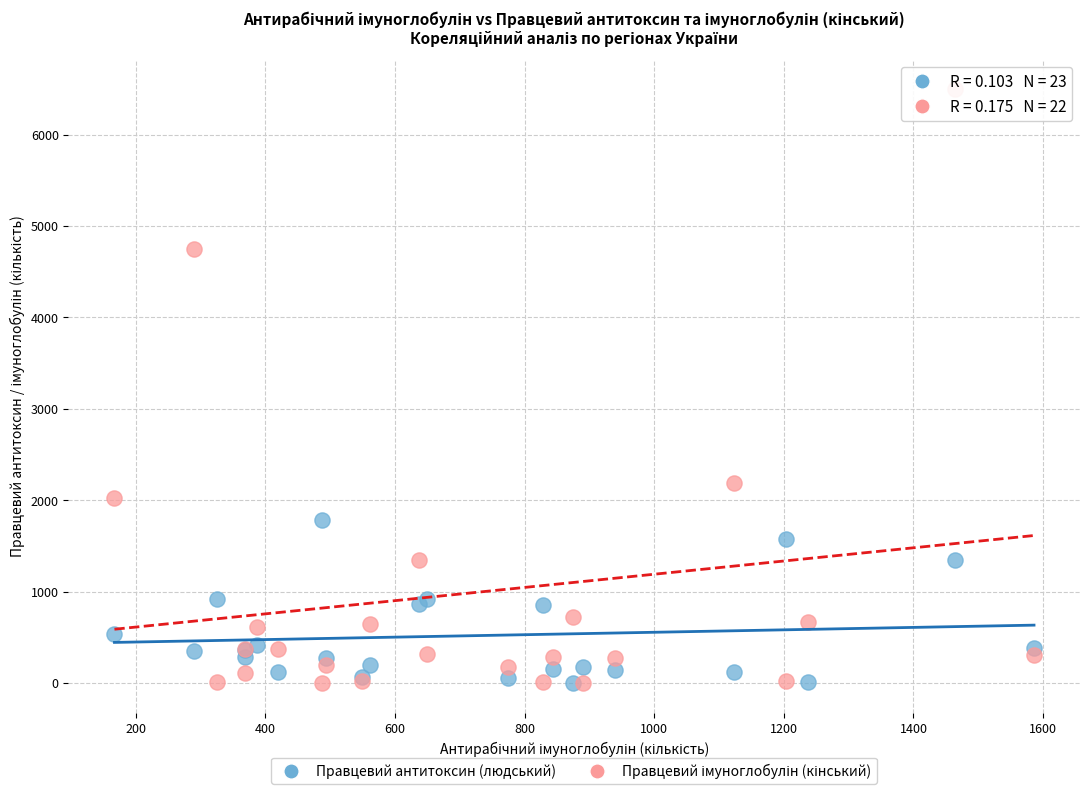

Across all series, what Y value is closest to 3246?

2190